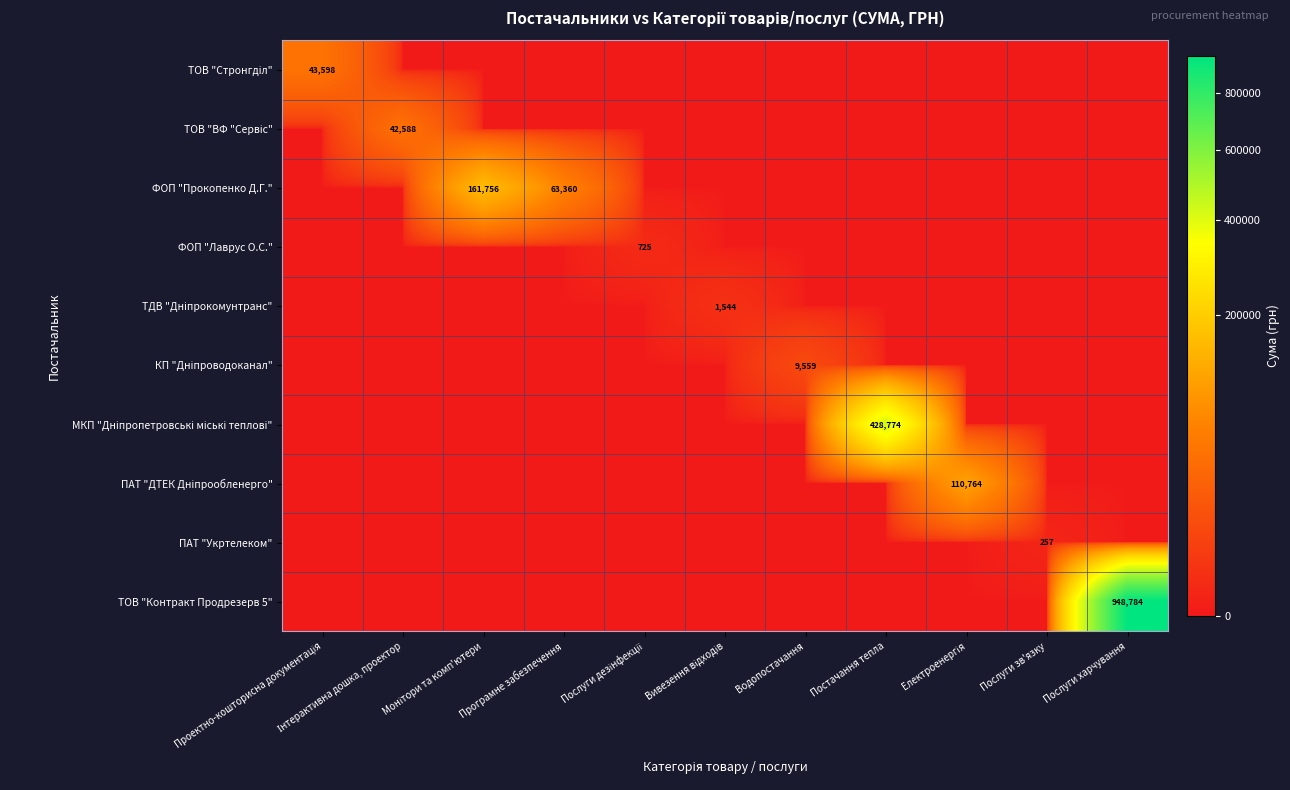

The КП "Дніпроводоканал" series shows -6204.7 at Послуги харчування. True or false?

False